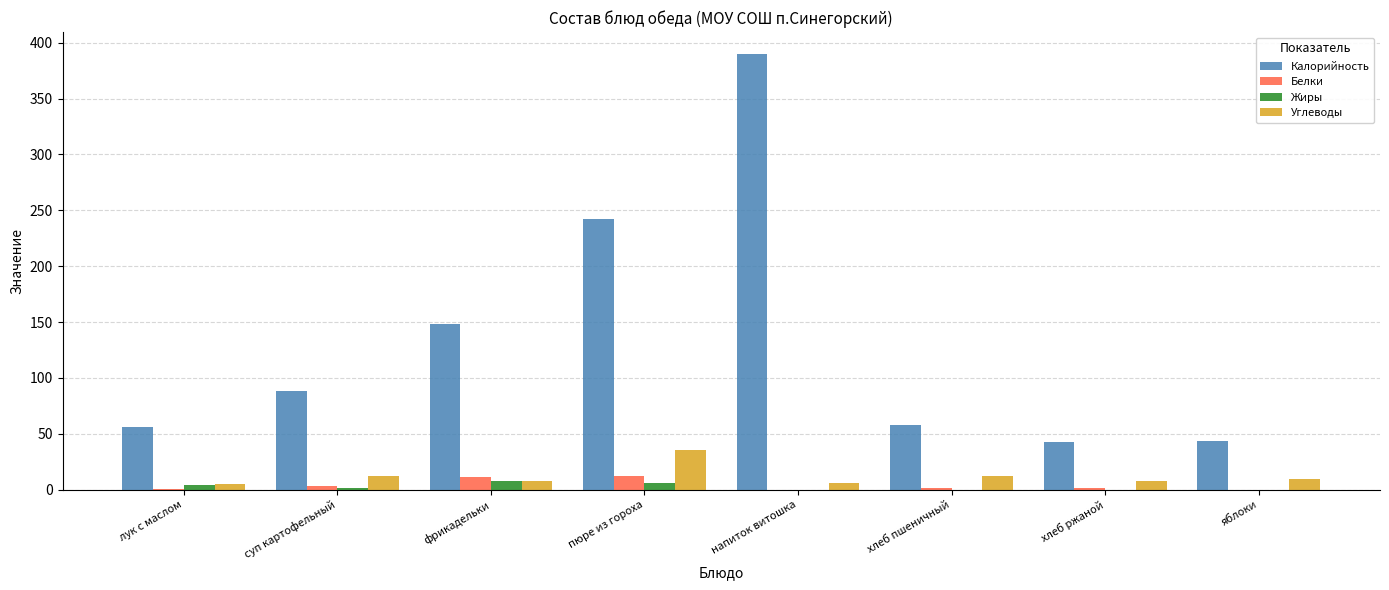

At which label is Калорийность closest to 216?

пюре из гороха